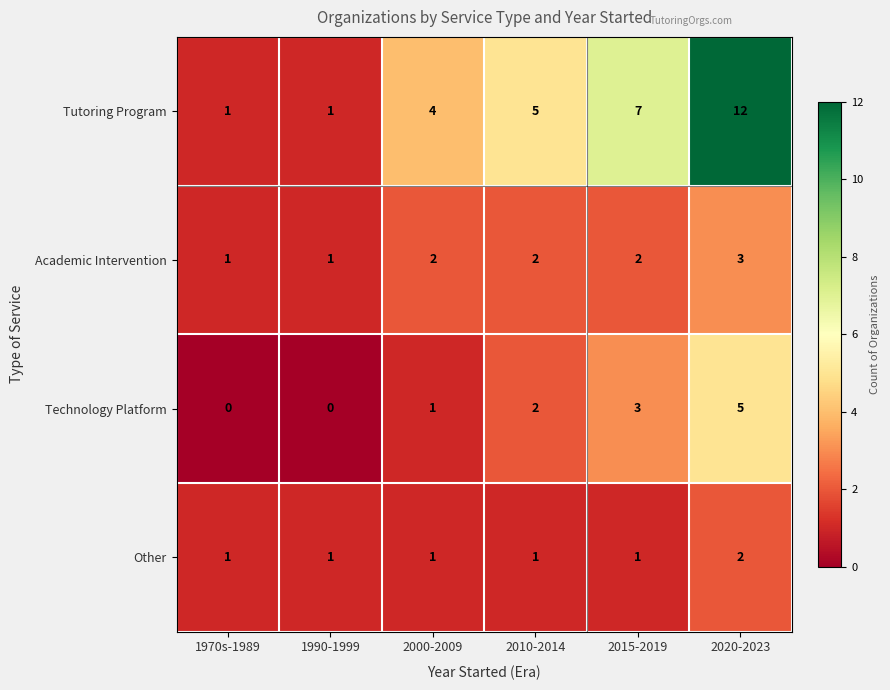

How many categories are shown in the chart?

6